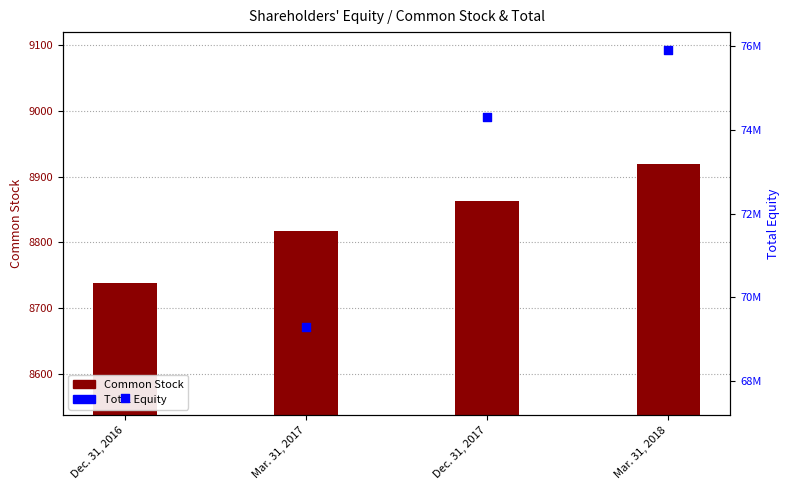

Is the value of Common Stock at Dec. 31, 2016 greater than the value of Total Equity at Mar. 31, 2018?

No